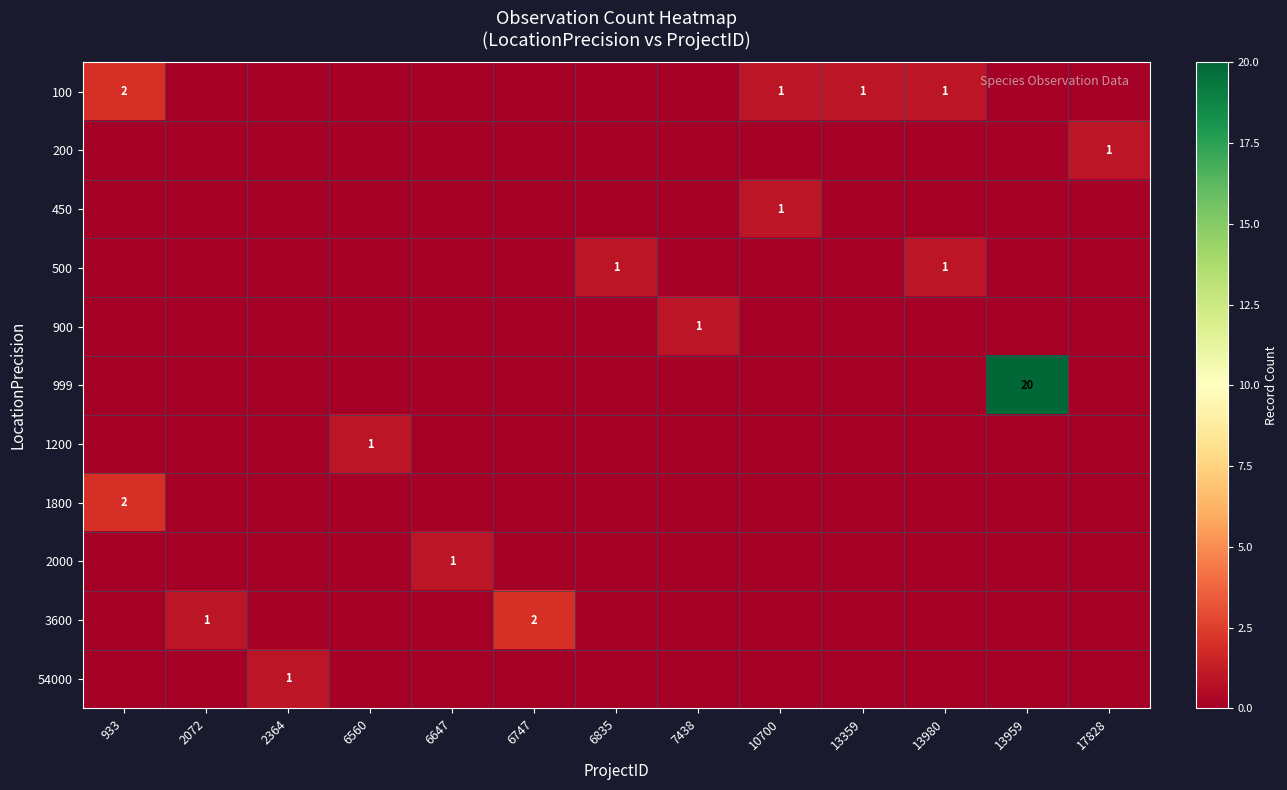

True or false: 100 has a value of 2 at 933.

True